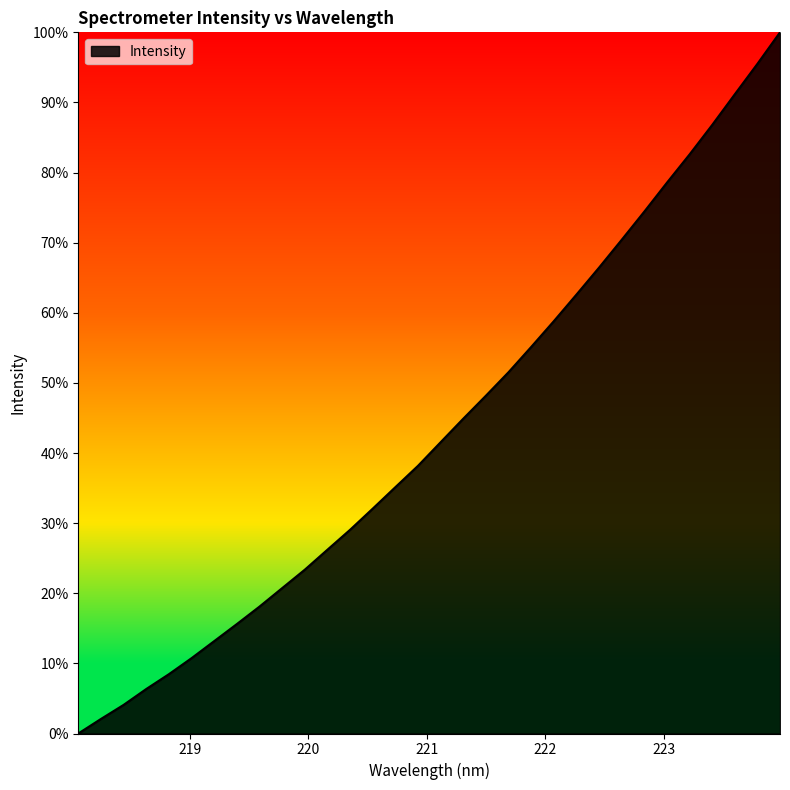

What is the difference between the maximum and second lowest values?

97.9